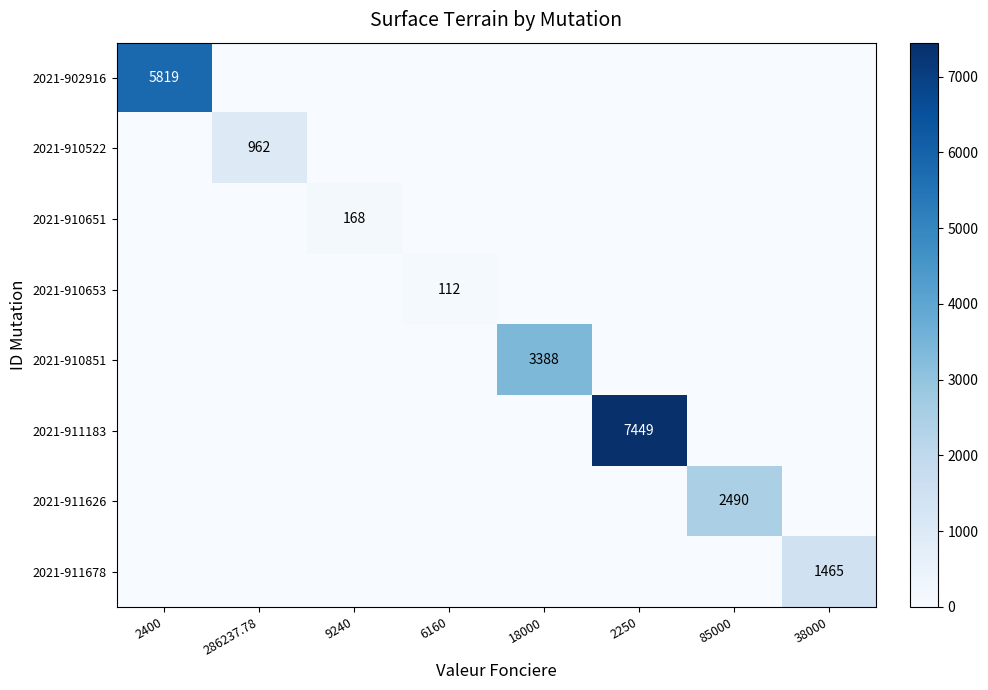

What is the difference between the maximum and minimum values in the 2021-911626 series?

2490